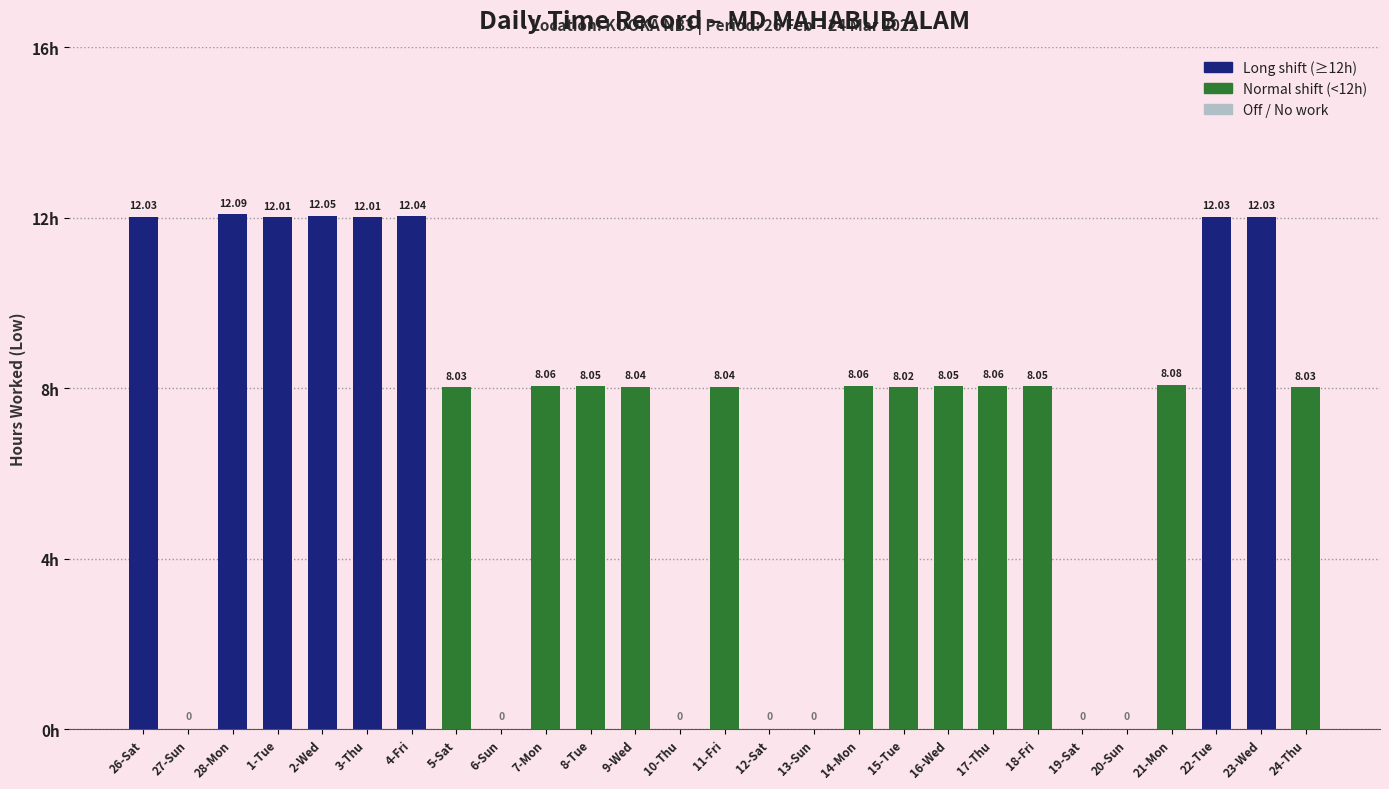

Are the bars horizontal?

No